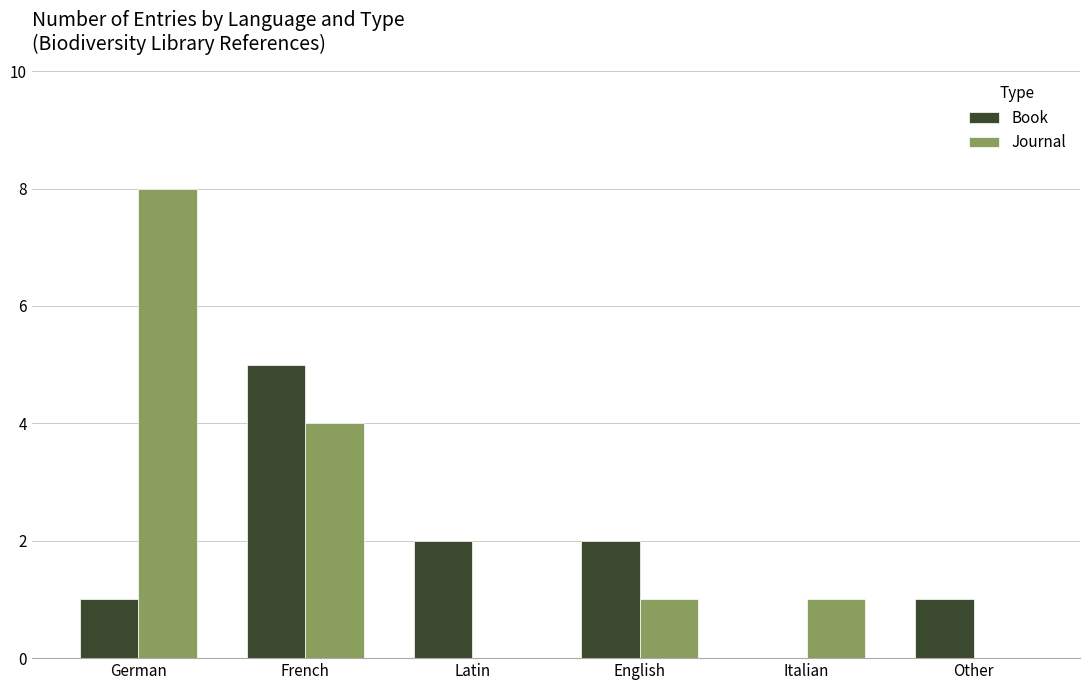

Reading right to left, list all the values displayed in this chart.

Book: Other=1	Italian=0	English=2	Latin=2	French=5	German=1
Journal: Other=0	Italian=1	English=1	Latin=0	French=4	German=8